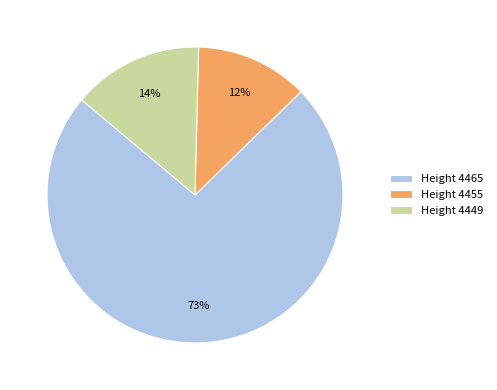

Which has a higher value, Height 4455 or Height 4449?

Height 4449